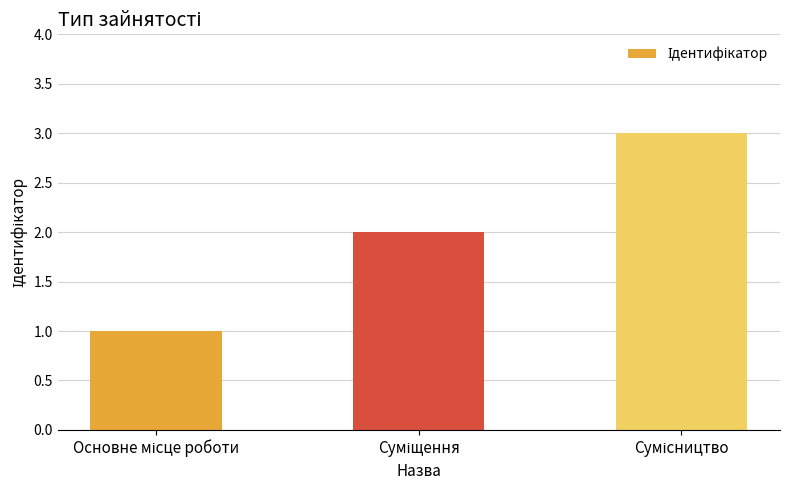

What is the sum of all values?

6